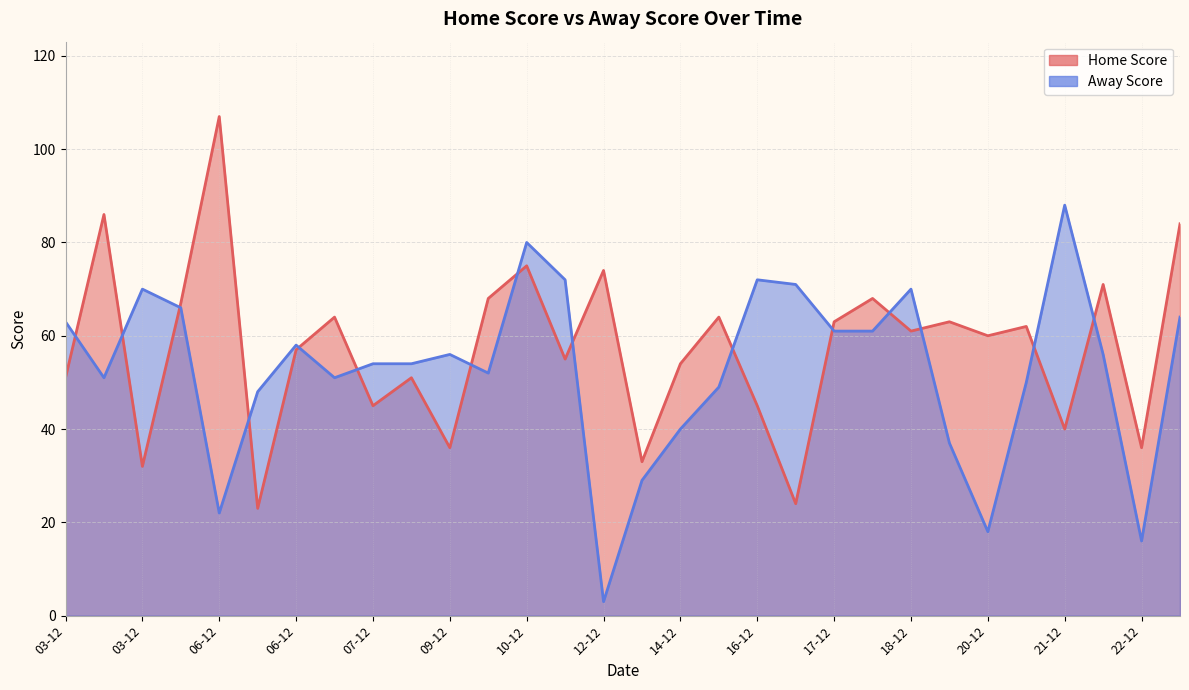

What is the sum of the values at 06-12 and 21-12?

63